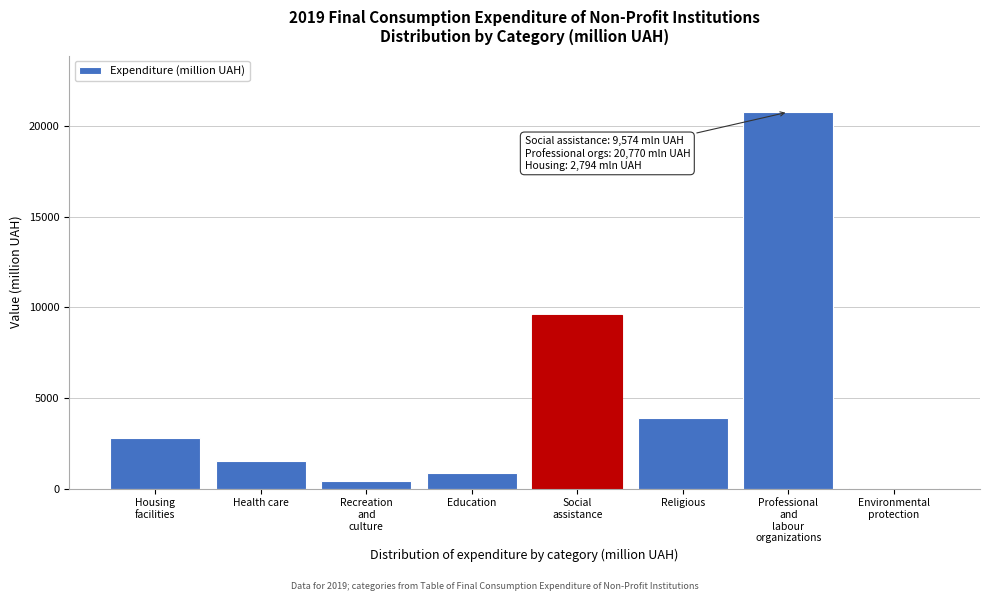

What is the sum of all values?

39841